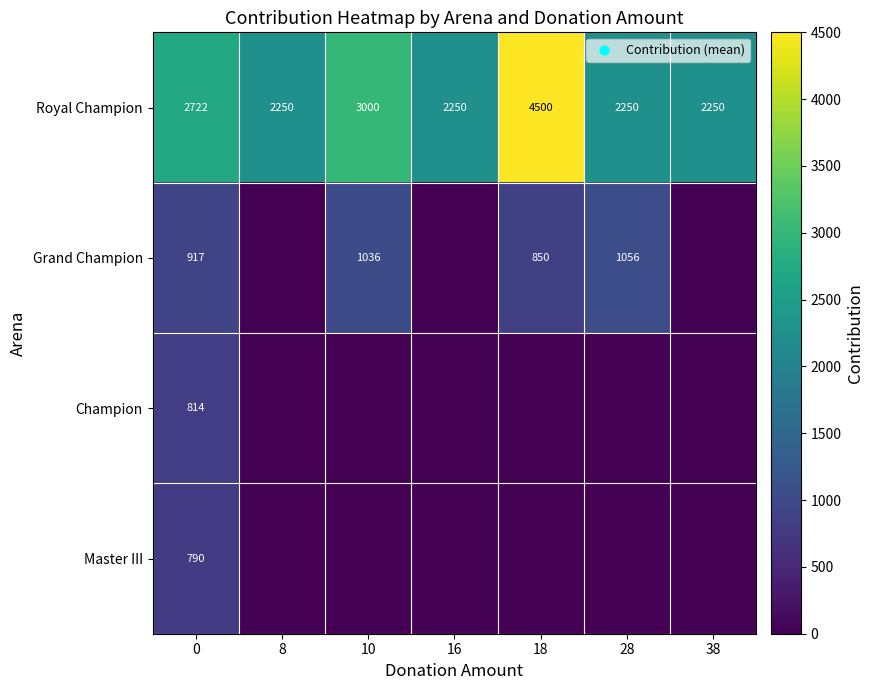

What is the average value of the Royal Champion series?

2746